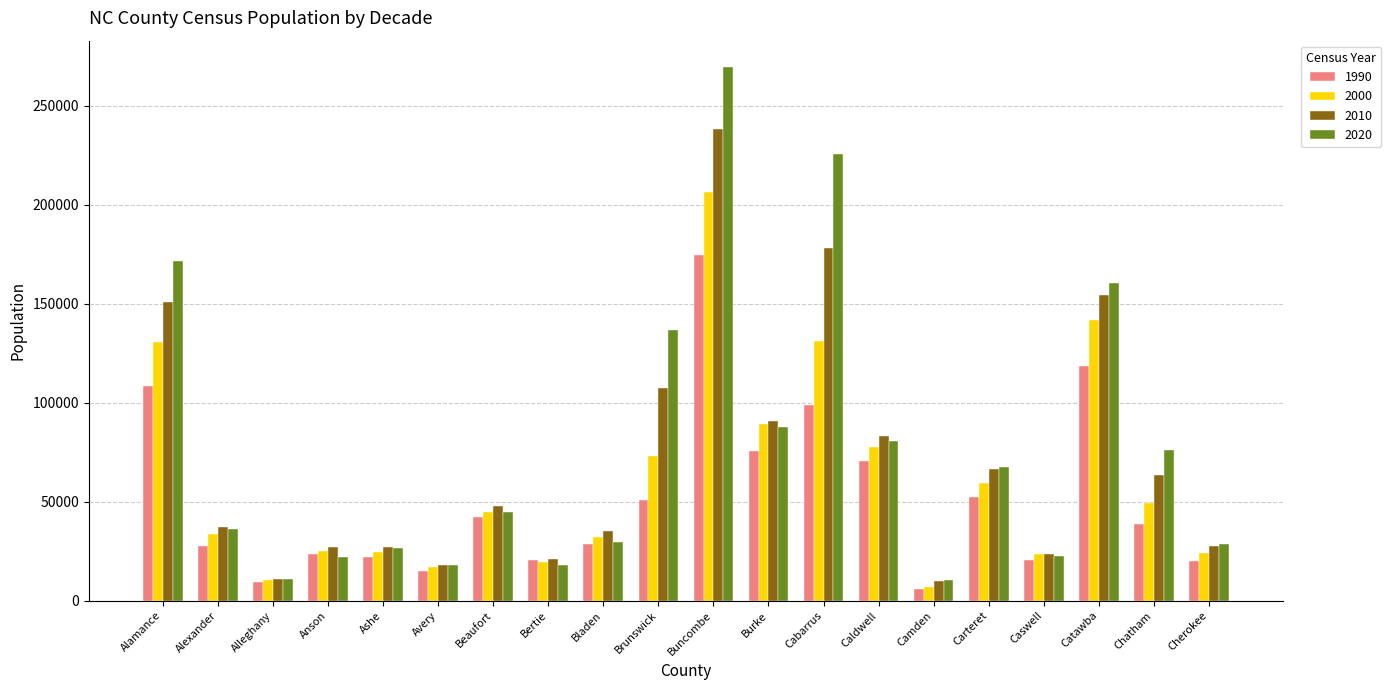

What is the total value across all series at Catawba?

575065